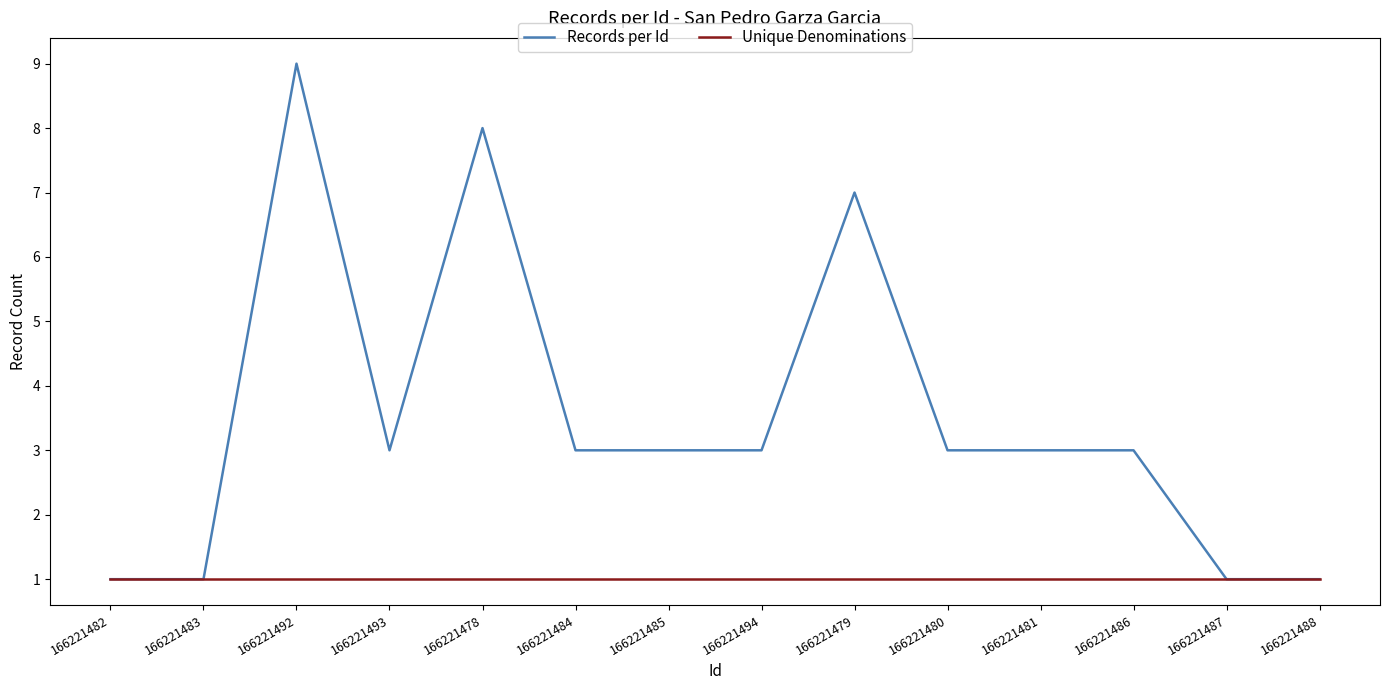

Which series has the widest spread of values?

Records per Id